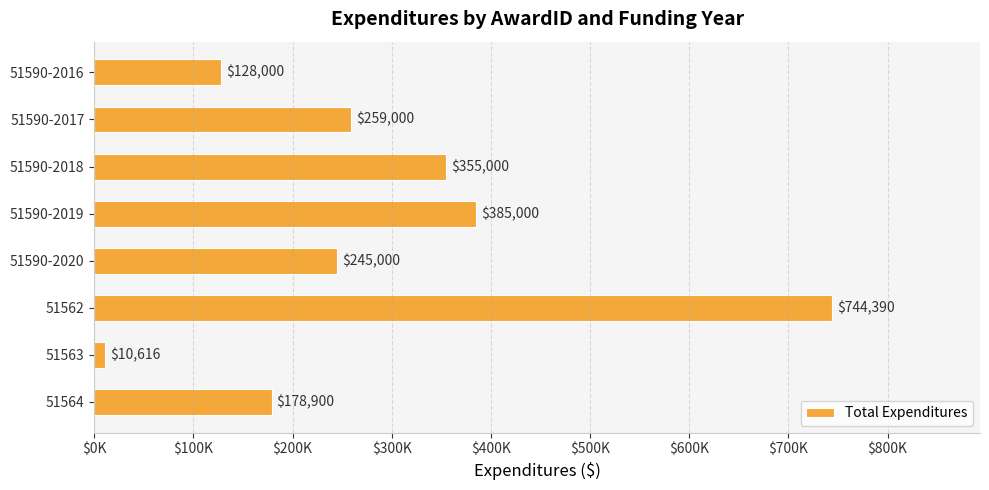

Does the chart contain any negative values?

No